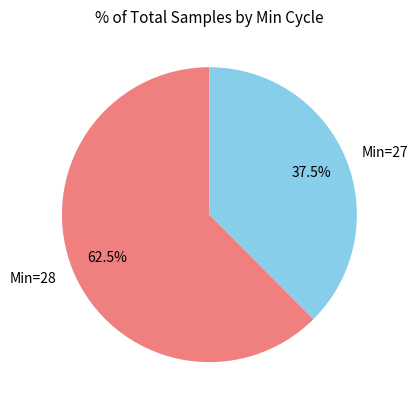

Does Min=28 represent more than half of the total?

Yes